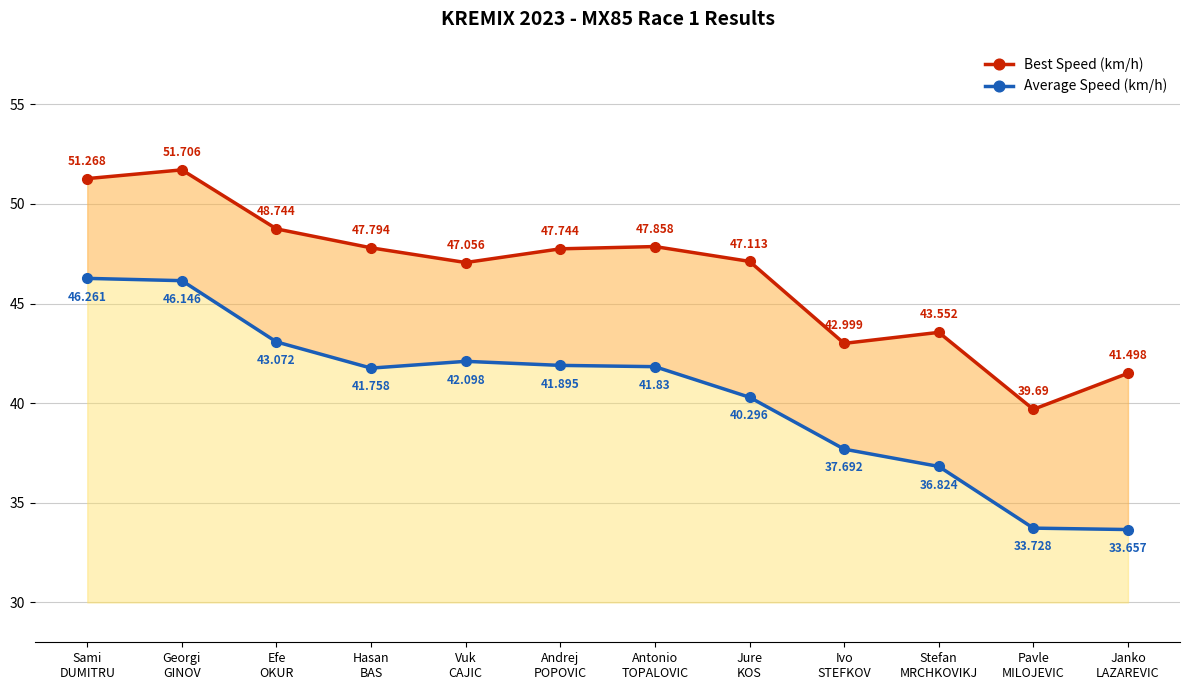

True or false: Average Speed (km/h) and Best Speed (km/h) cross at least once.

False